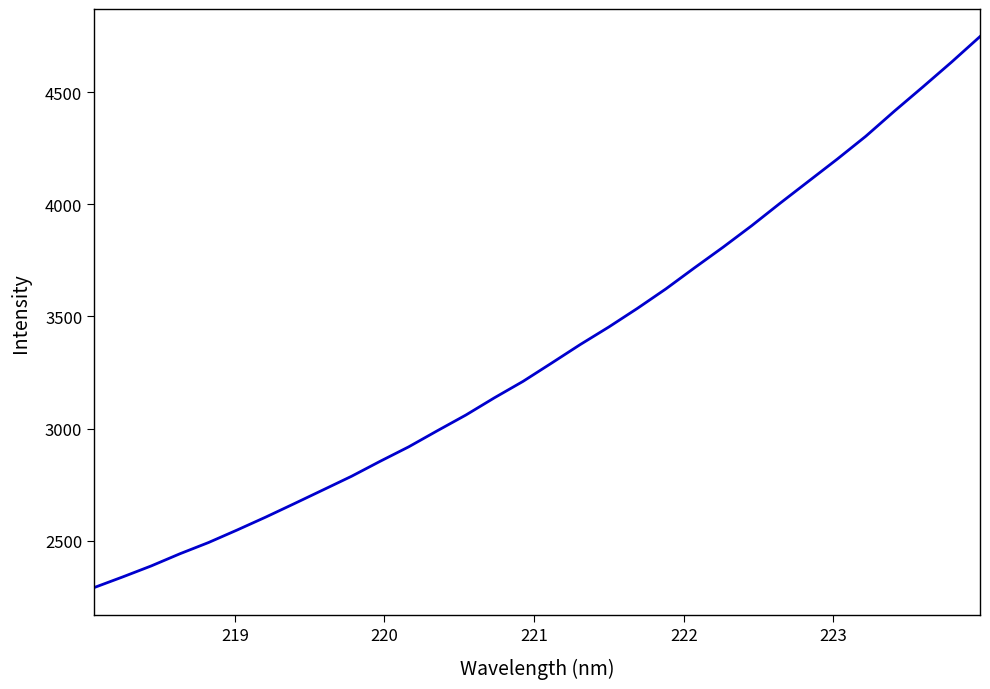

What is the difference between the maximum and minimum values?

2457.5